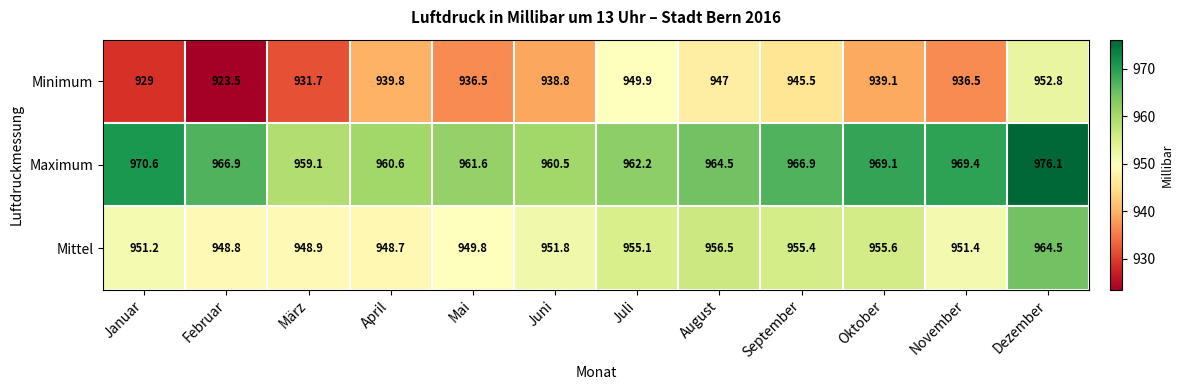

Between Mai and September, which series saw the biggest shift?

Minimum